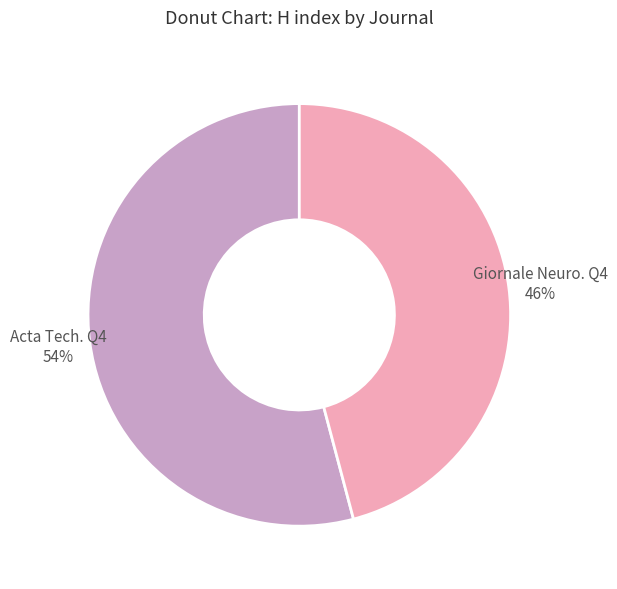

Is it true that Giornale di Neuropsicofarmacologia is 46% of the pie?

True